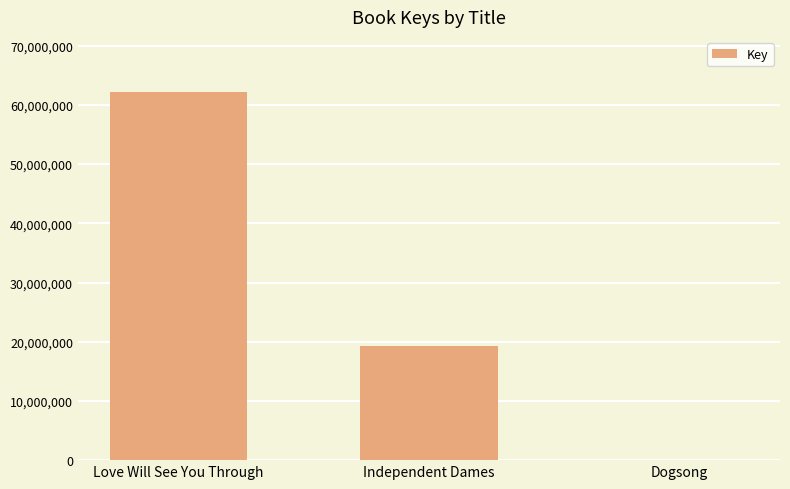

At which category does the chart reach its peak across all series?

Love Will See You Through